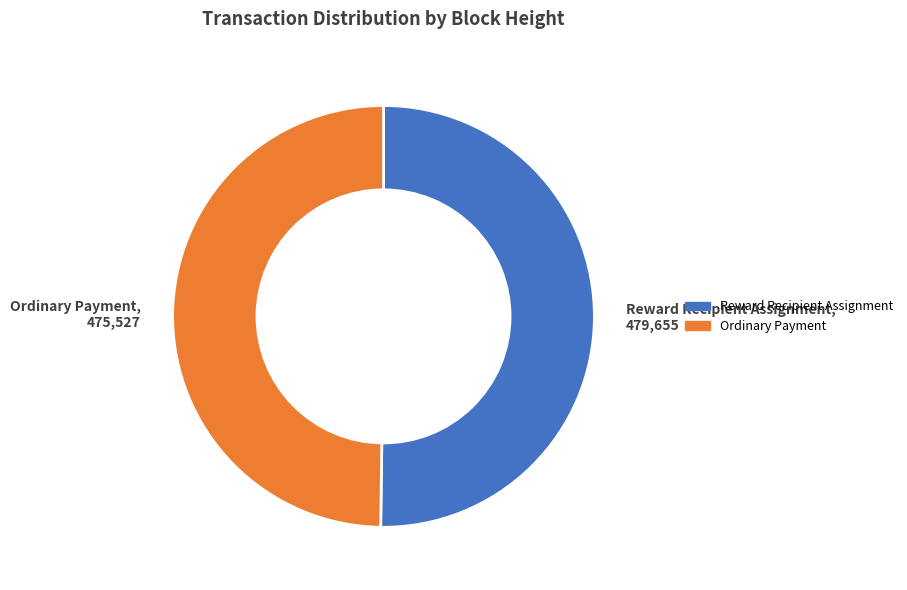

How many segments does this pie chart have?

2